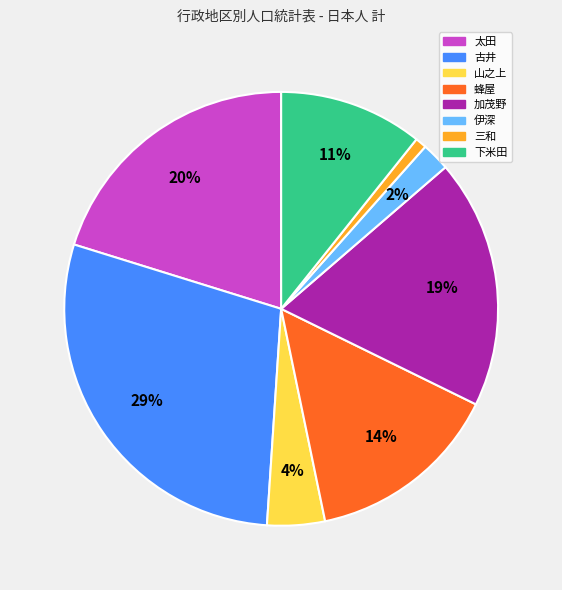

Is it true that 下米田 is 11% of the pie?

True